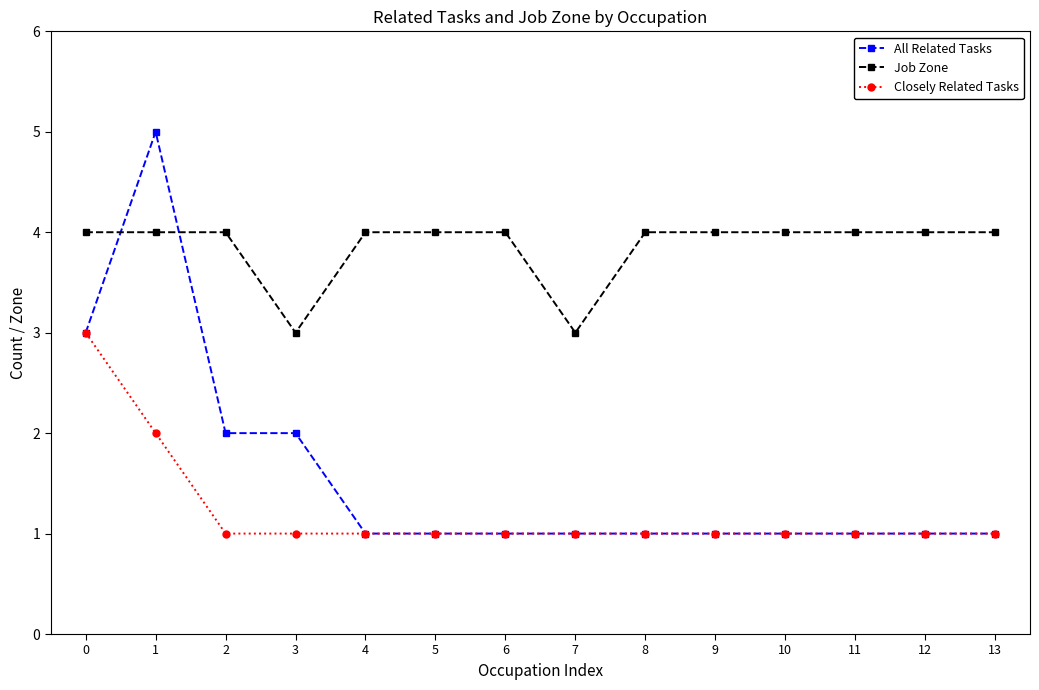

How many series are shown in this chart?

3